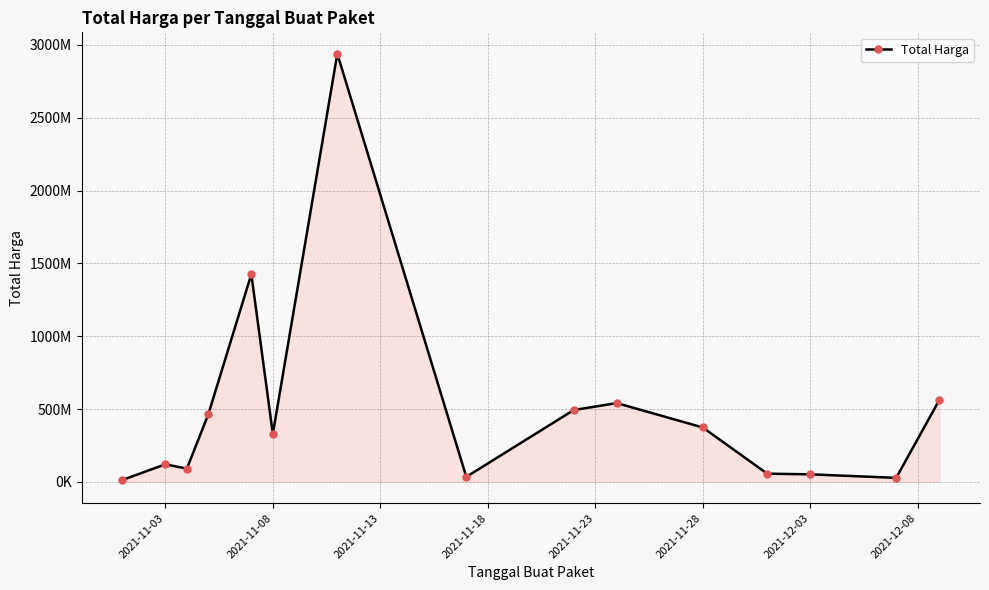

What is the difference between the second highest and second lowest values?

1398455900